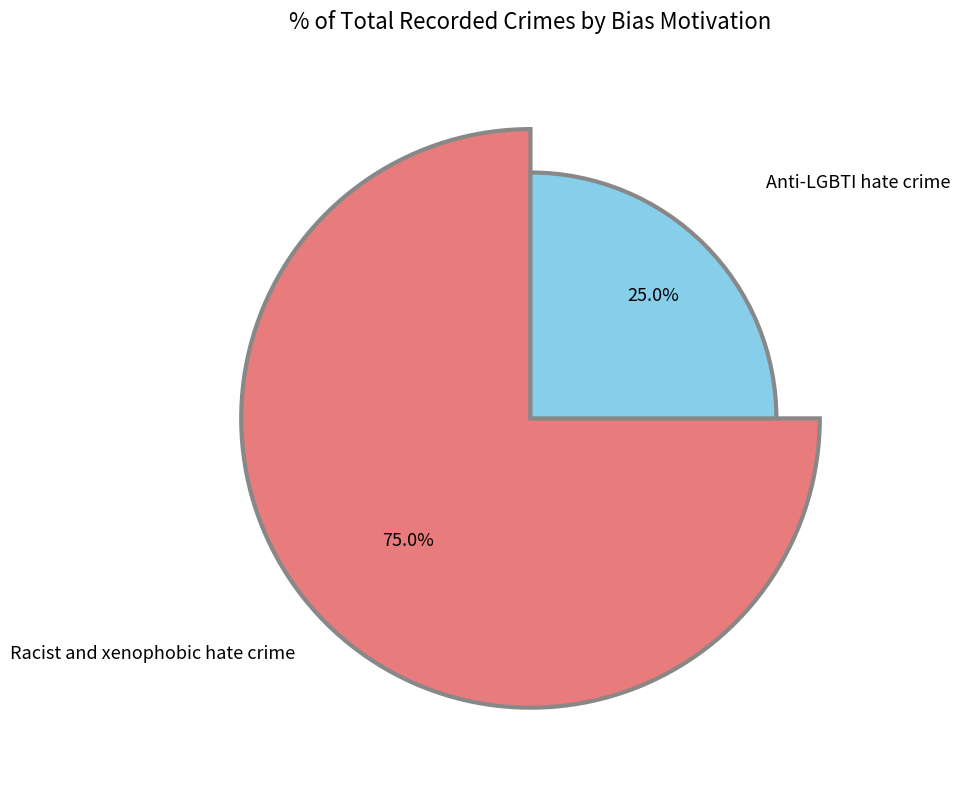

To the nearest percent, what is the average slice percentage?

50%